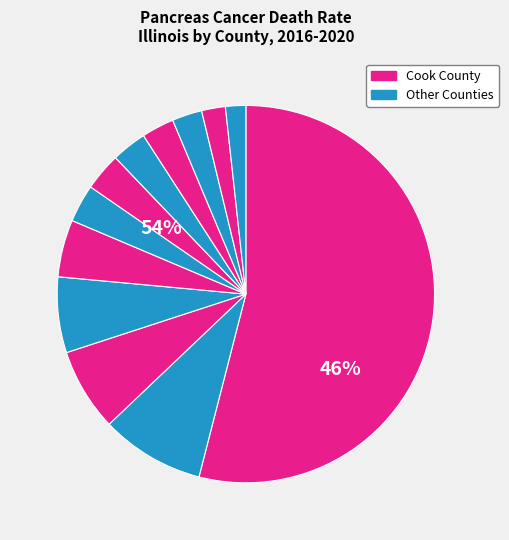

Which category has the biggest portion of the pie?

Cook County